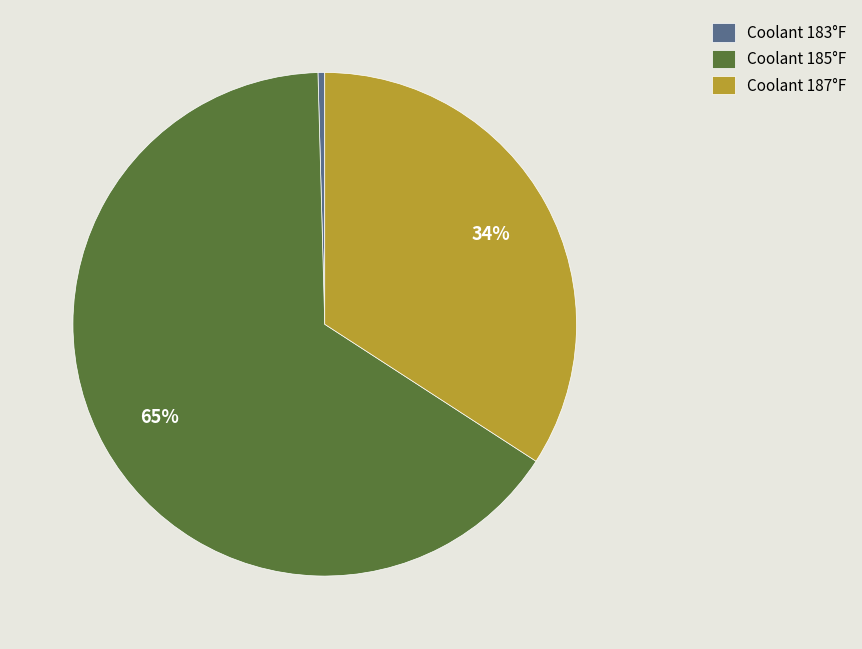

The Coolant 185°F slice represents 65% of the pie. True or false?

True